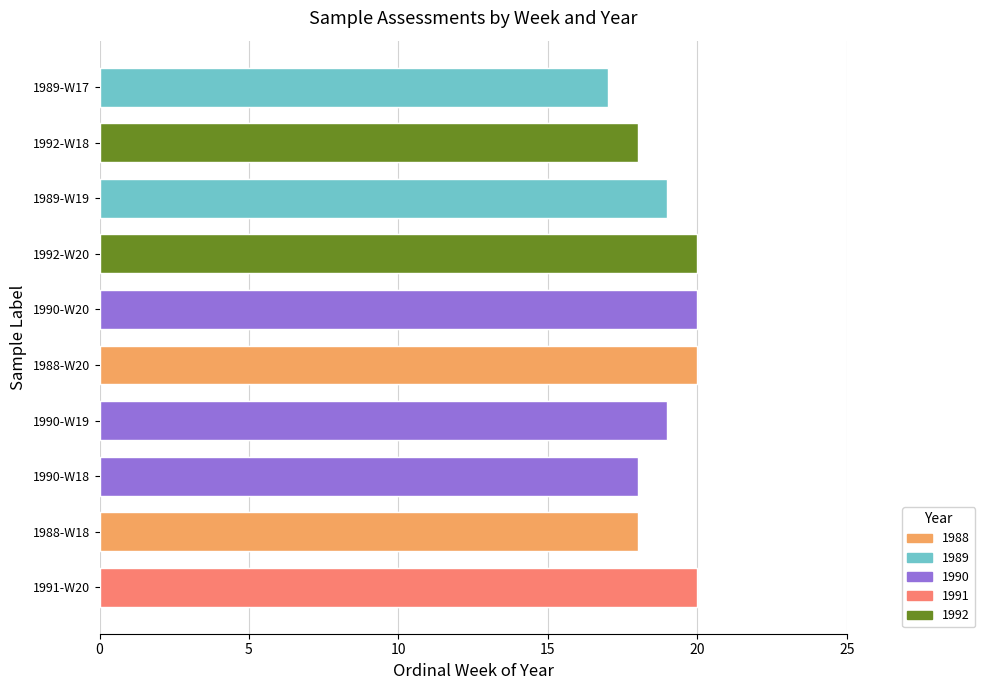

True or false: the data shows 28 at 1988-W20.

False